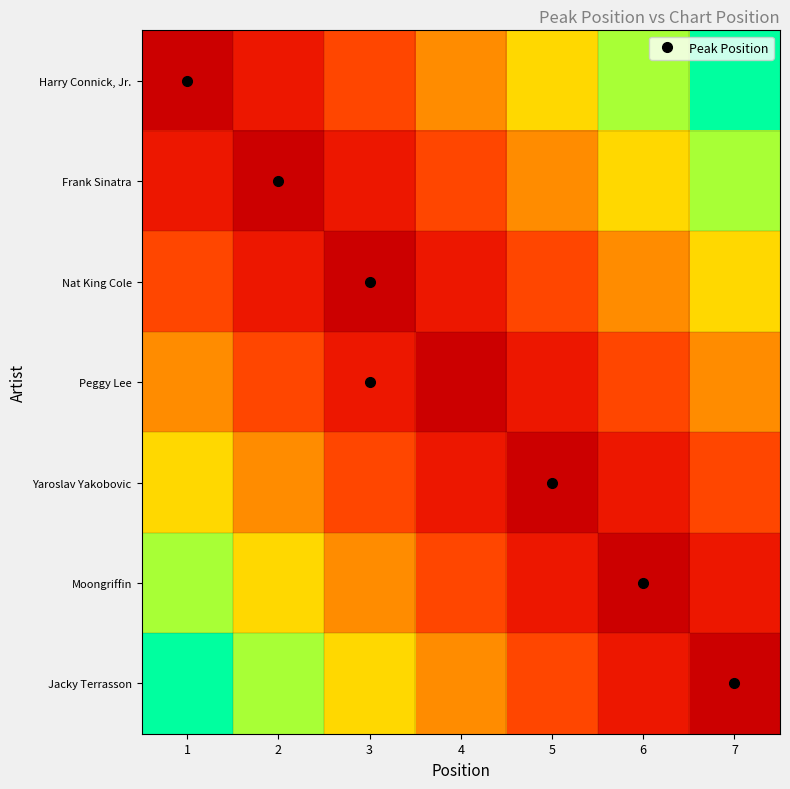

At which category is the sum across all series the highest?

1